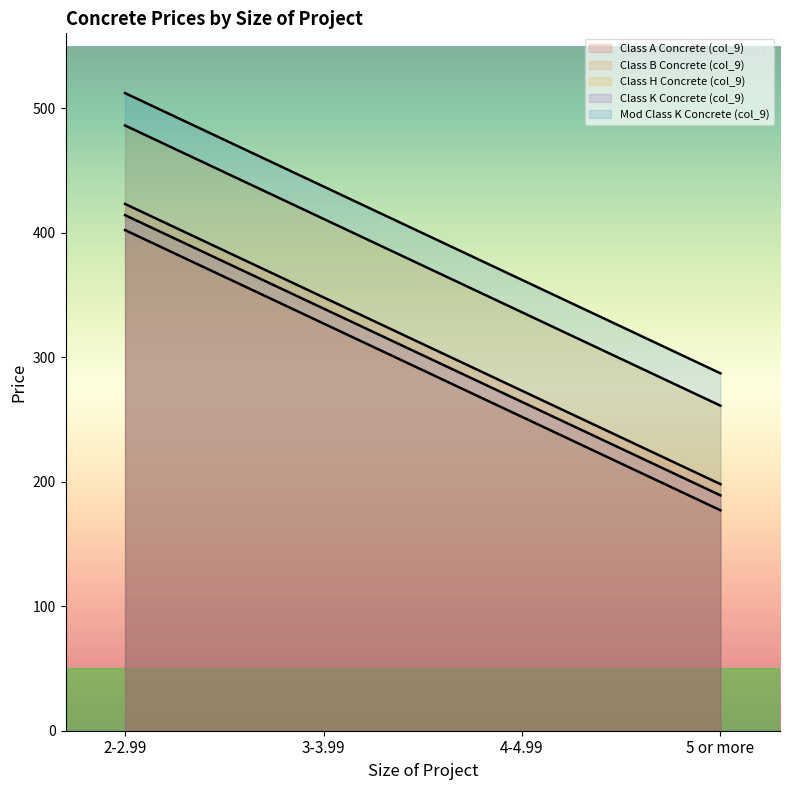

Which series has the largest range (max minus min)?

Class A Concrete (col_9)